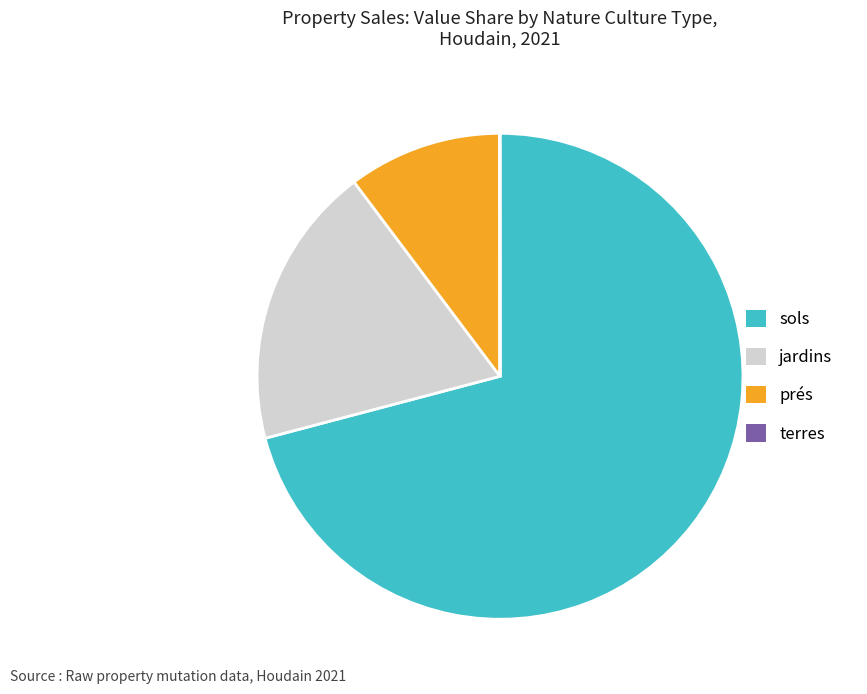

True or false: jardins accounts for 19% of the total.

True